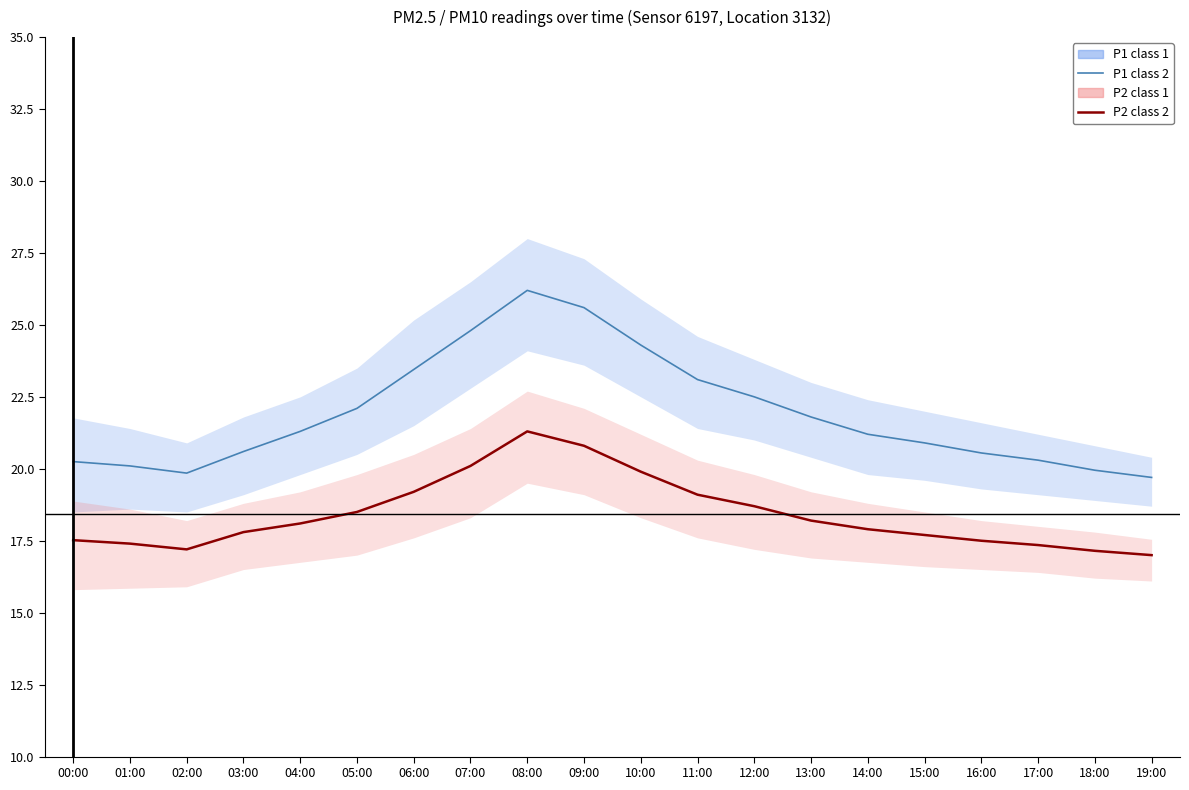

How many data points does each series have?

20